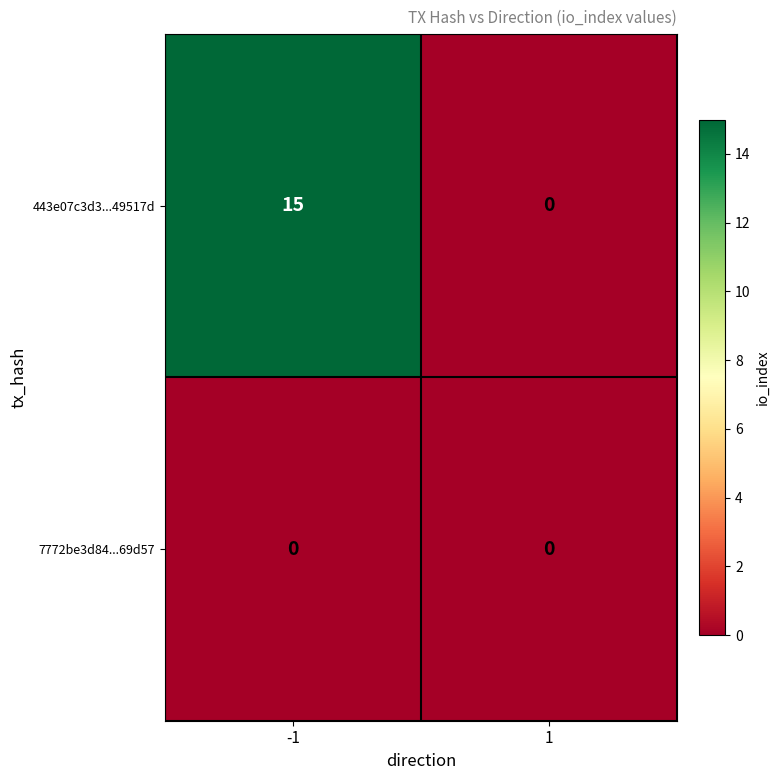

The value of 443e07c3d3...49517d at -1 is 15. True or false?

True